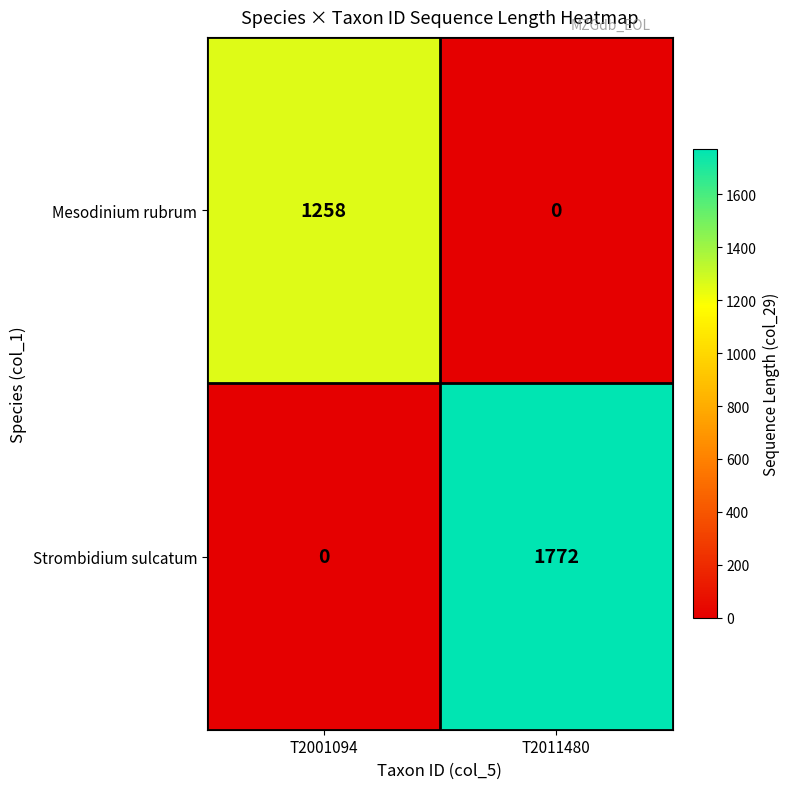

Reading left to right, extract all data points from this chart.

Mesodinium rubrum: T2001094=1258	T2011480=0
Strombidium sulcatum: T2001094=0	T2011480=1772